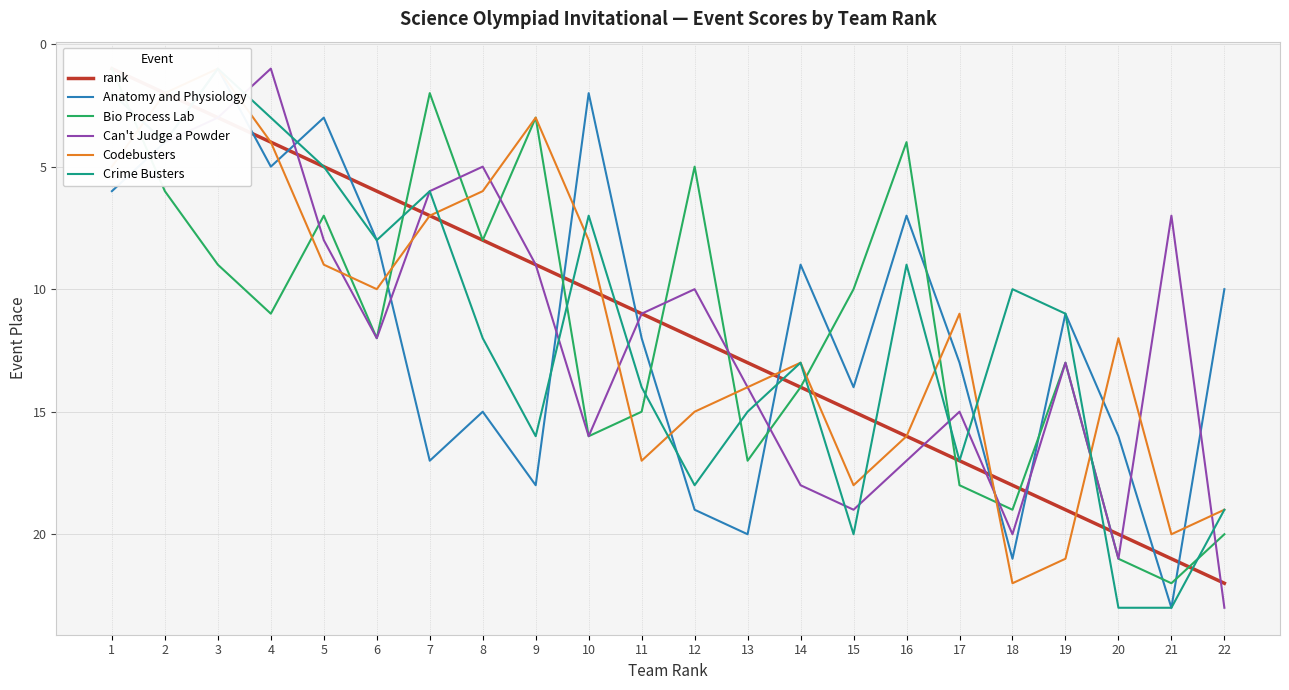

What are all the series names shown in the legend?

rank, Anatomy and Physiology, Bio Process Lab, Can't Judge a Powder, Codebusters, Crime Busters